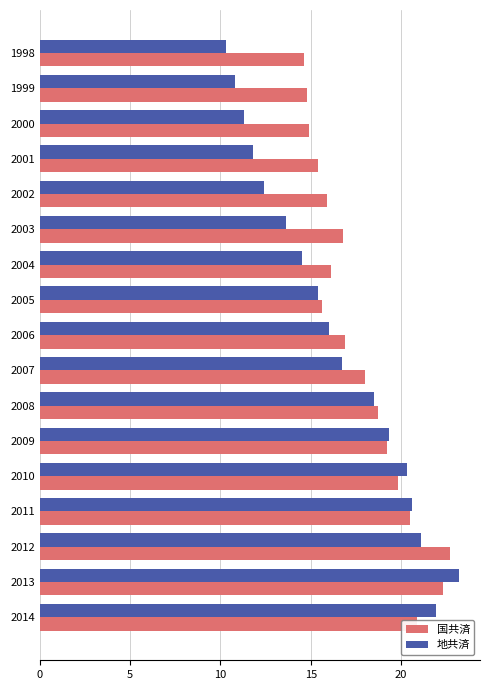

Is it true that 地共済 equals 18.5 at 2008?

True